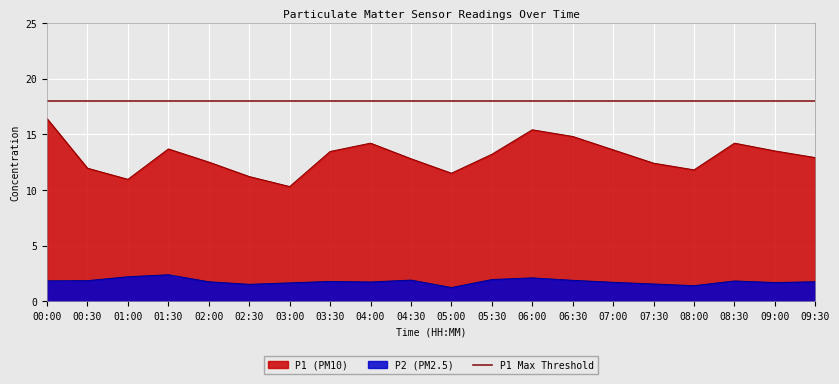

What is the maximum value for P2?

2.4